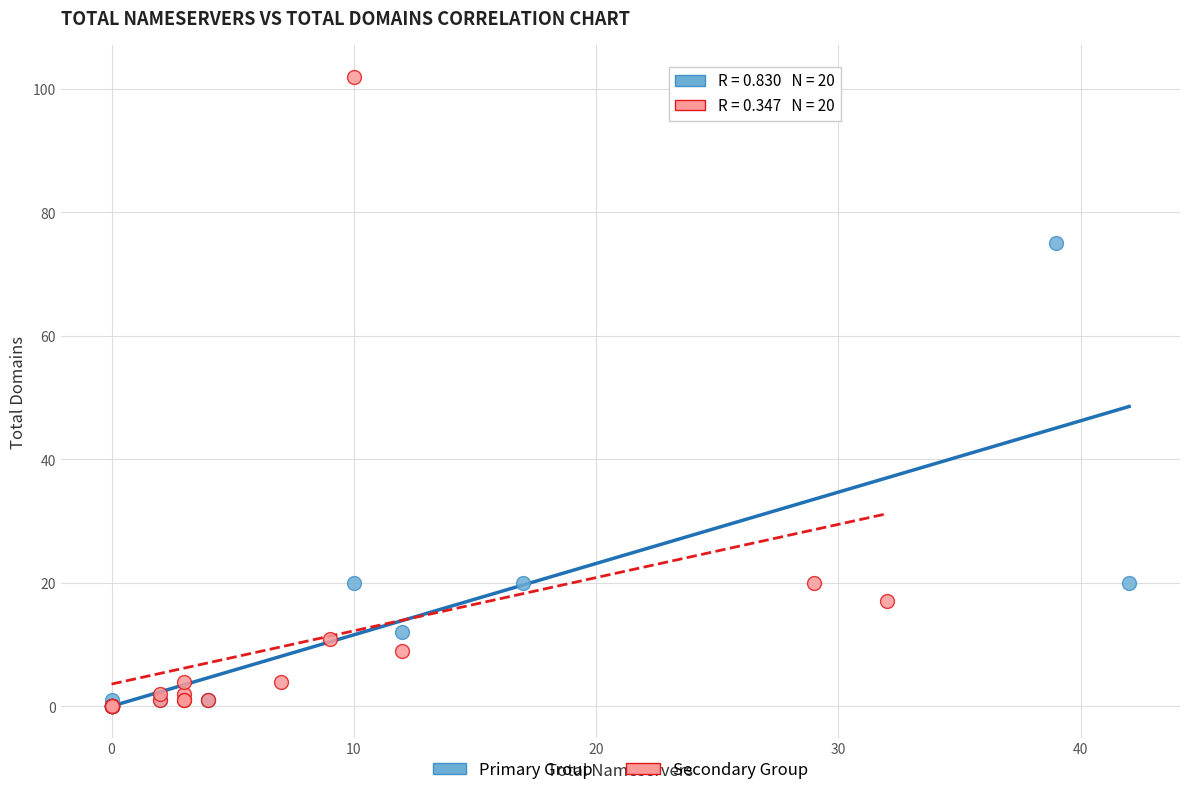

Which series has the widest spread of Y values?

Secondary Group